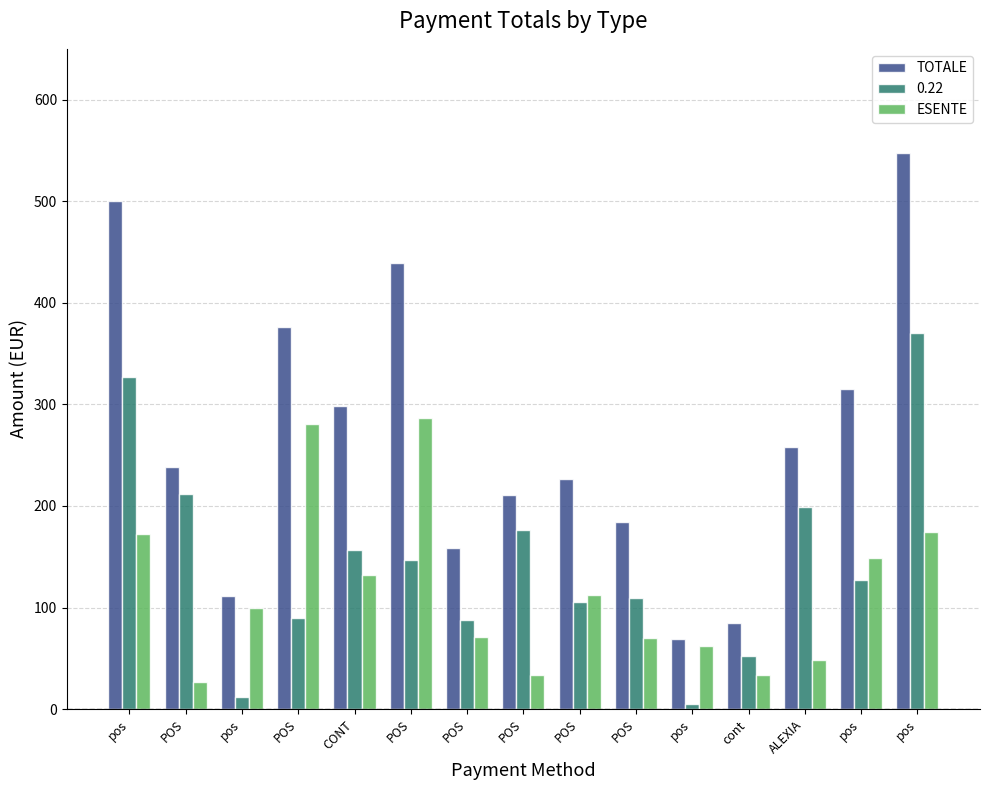

At how many categories does at least one series exceed 472?

2